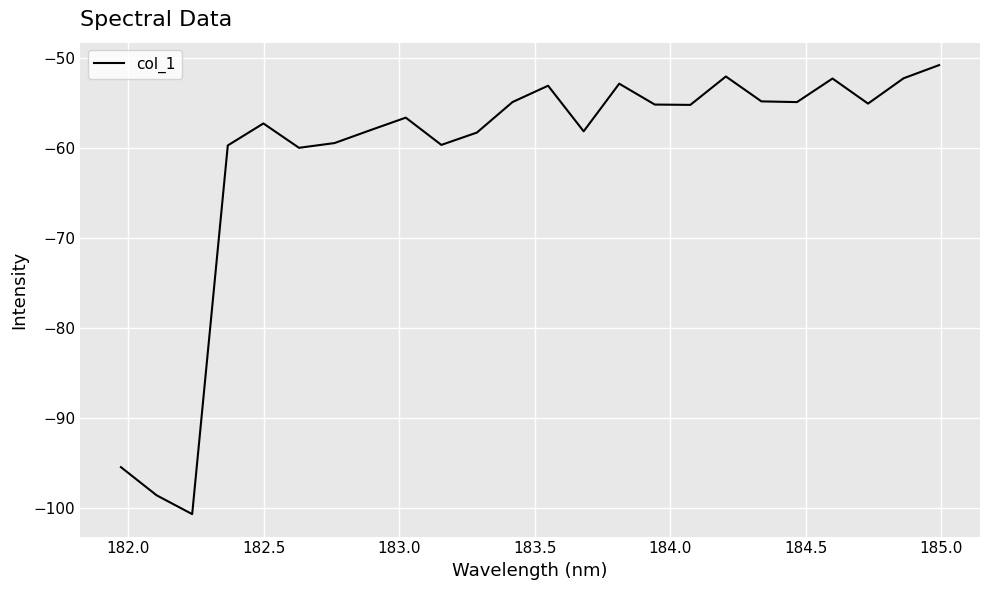

What is the minimum value shown in the chart?

-100.7